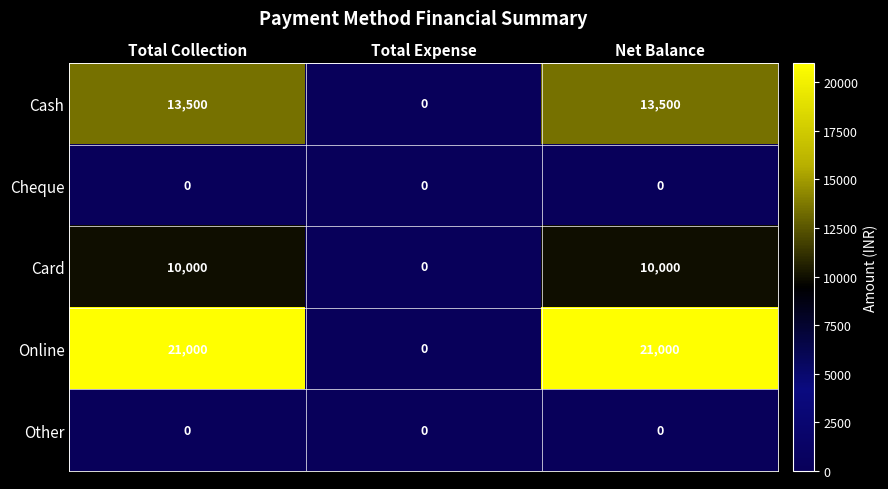

How many distinct data groups are displayed?

5